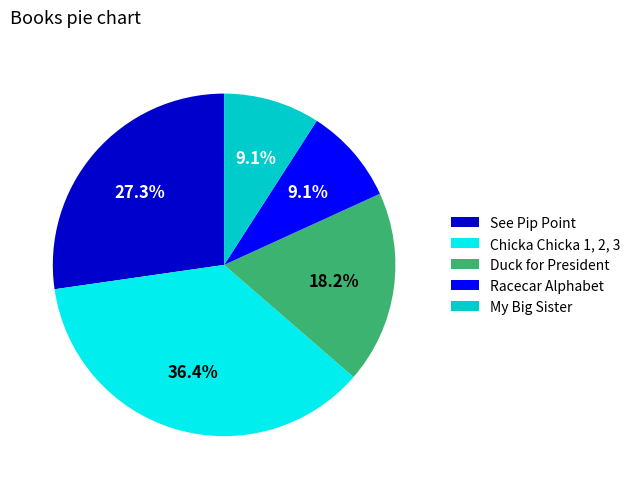

Which slice is the largest?

Chicka Chicka 1, 2, 3